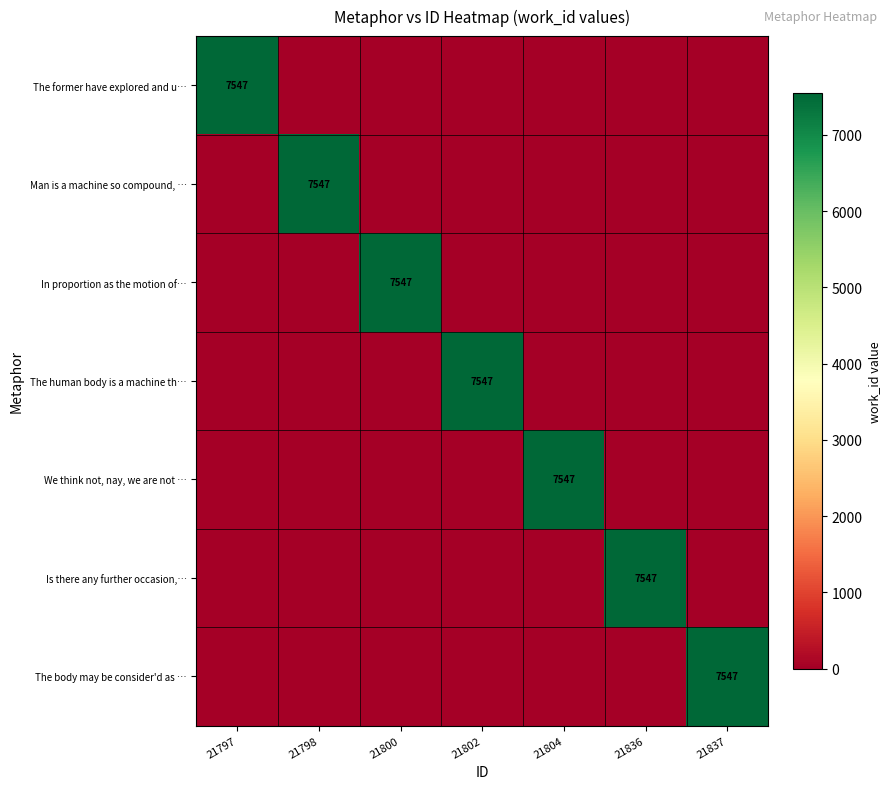

Is it true that We think not, nay, we are not … equals 7547 at 21804?

True